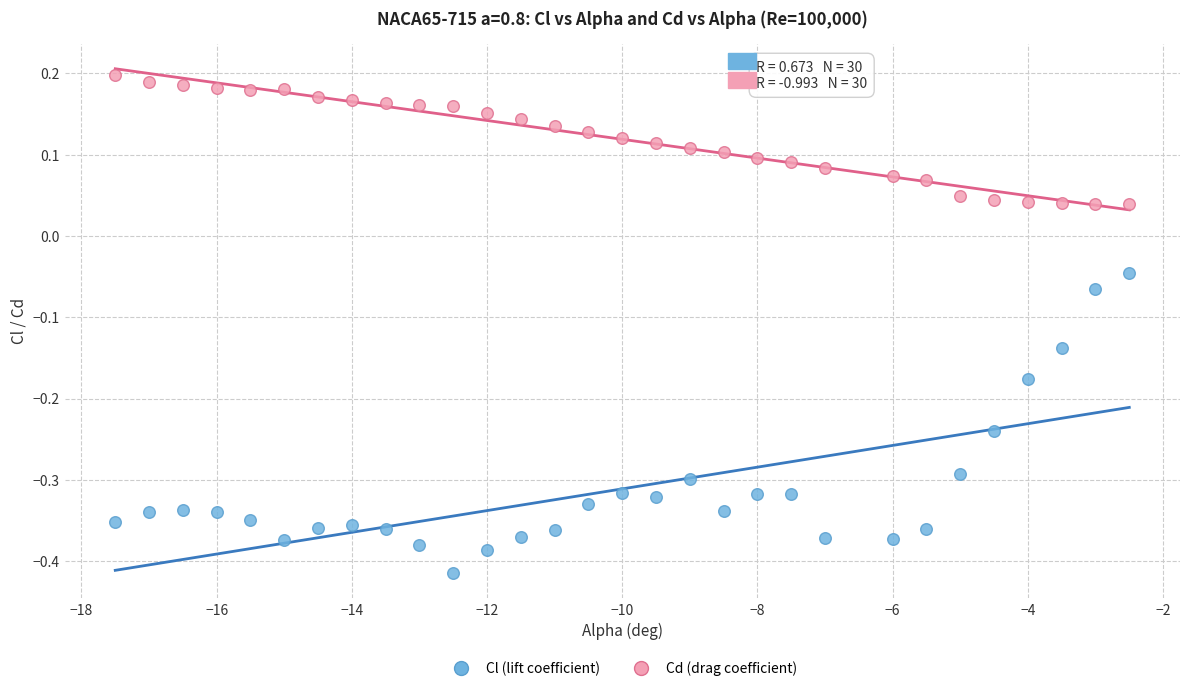

Which series has the widest spread of Y values?

Cl (lift coefficient)